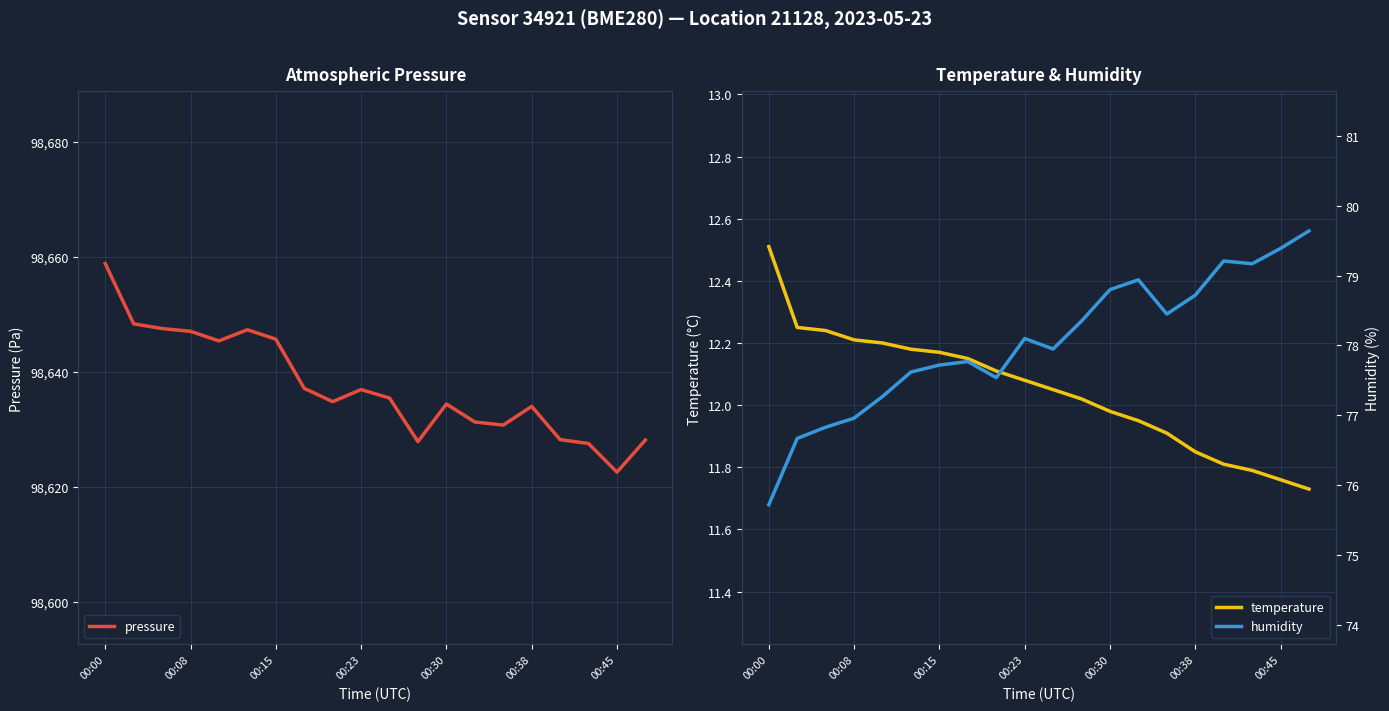

Which label corresponds to the largest value in the chart?

00:00